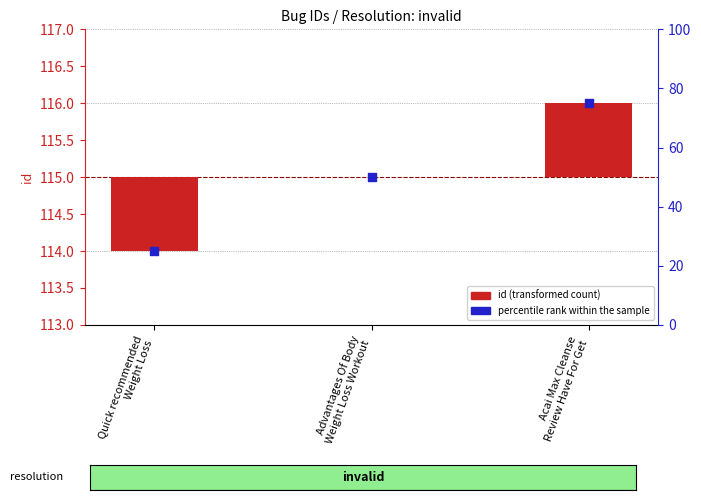

Which series reaches the minimum Y coordinate?

id (count)